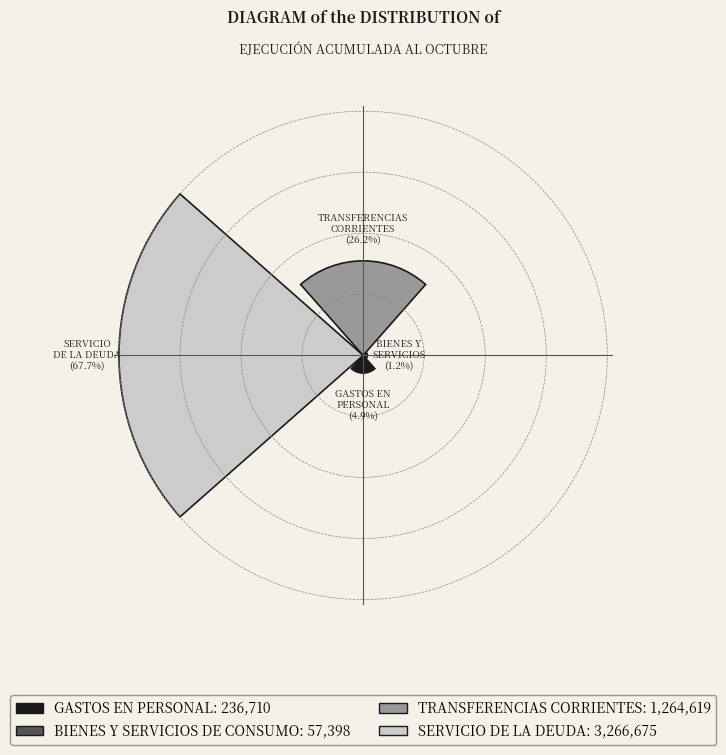

What percentage do GASTOS EN PERSONAL and BIENES Y SERVICIOS DE CONSUMO together represent?

6.1%